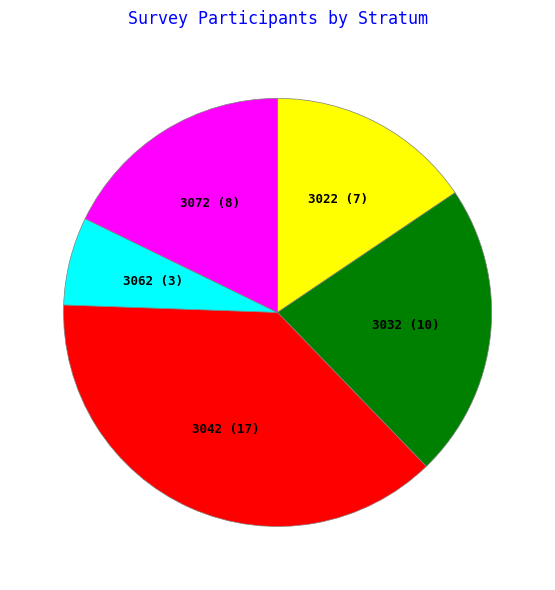

Count the number of slices in the pie.

5